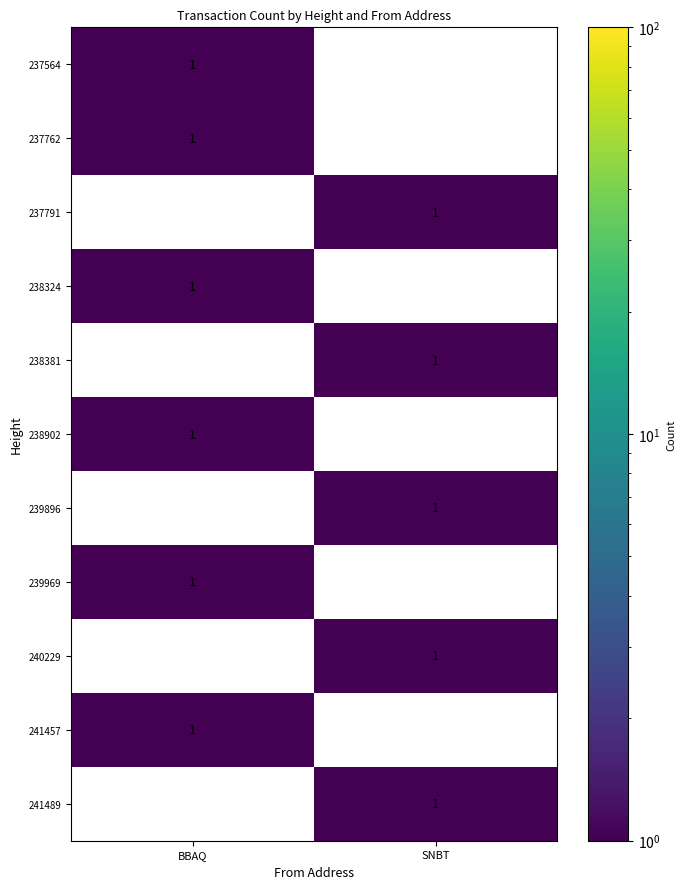

What is the total value across all series at BBAQ?

6